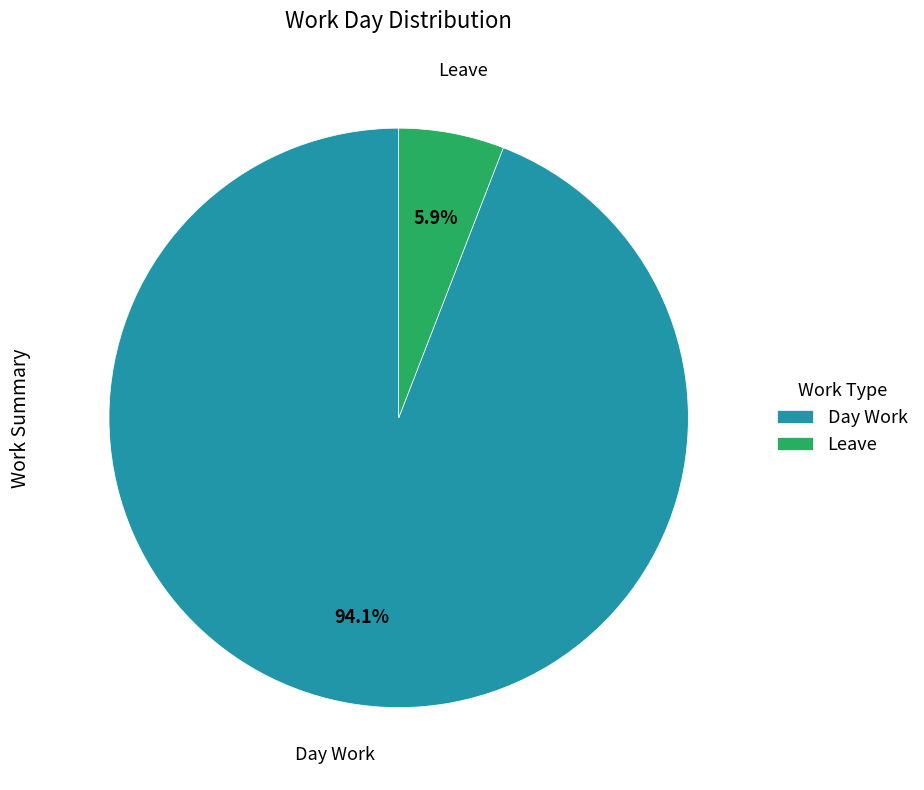

Which has a higher value, Leave or Day Work?

Day Work